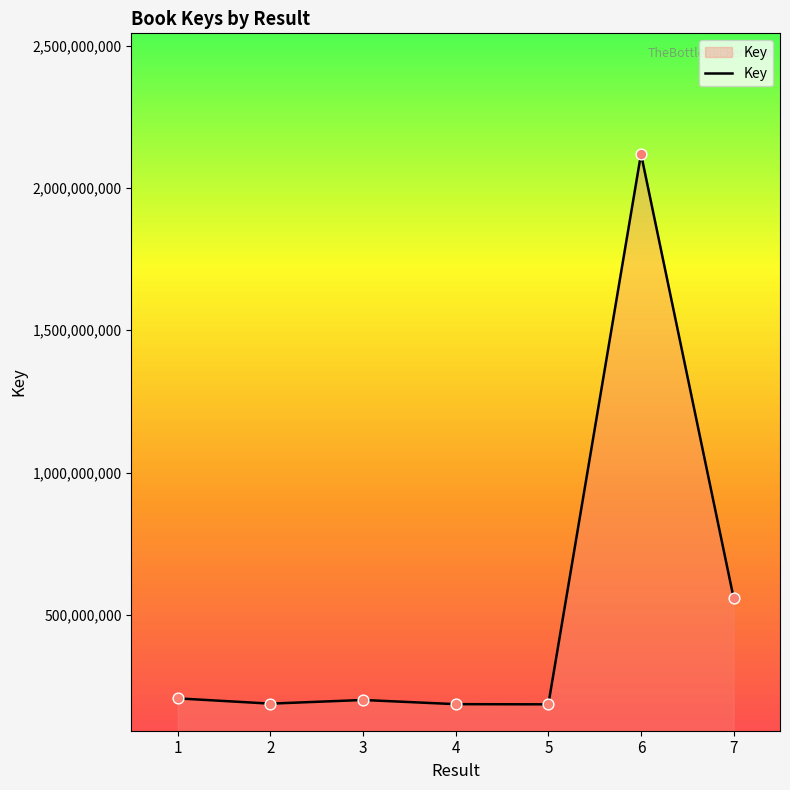

What is the change in value from 4 to 7?

+372470277